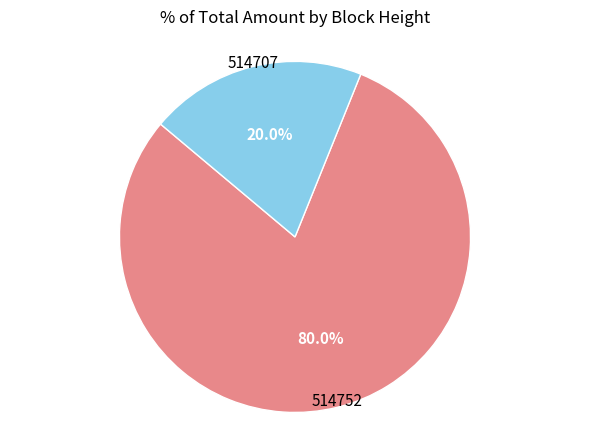

To the nearest percent, what portion does 514752 represent?

80%